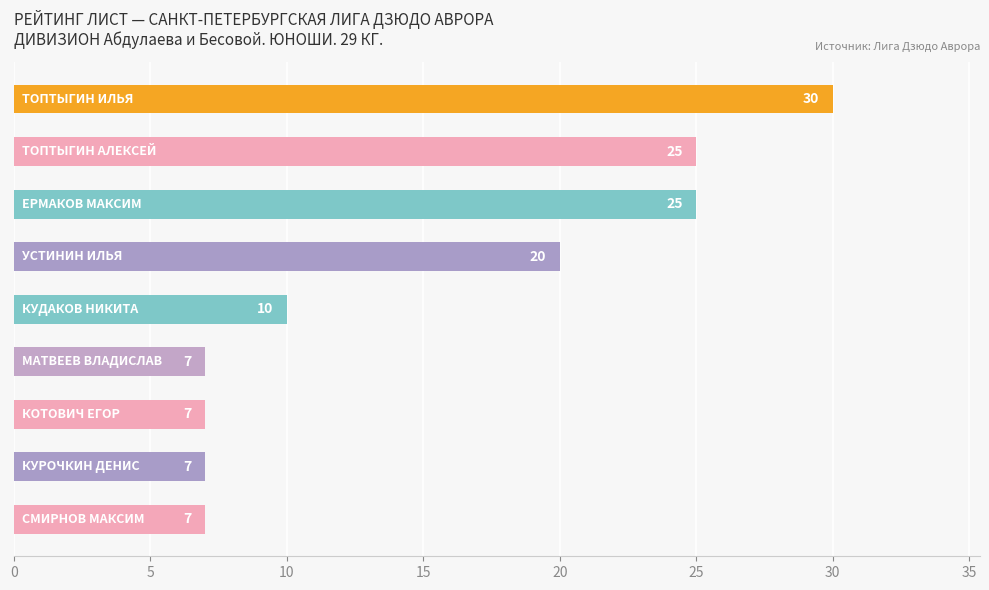

Reading top to bottom, what are all the values shown in this chart?

30	25	25	20	10	7	7	7	7